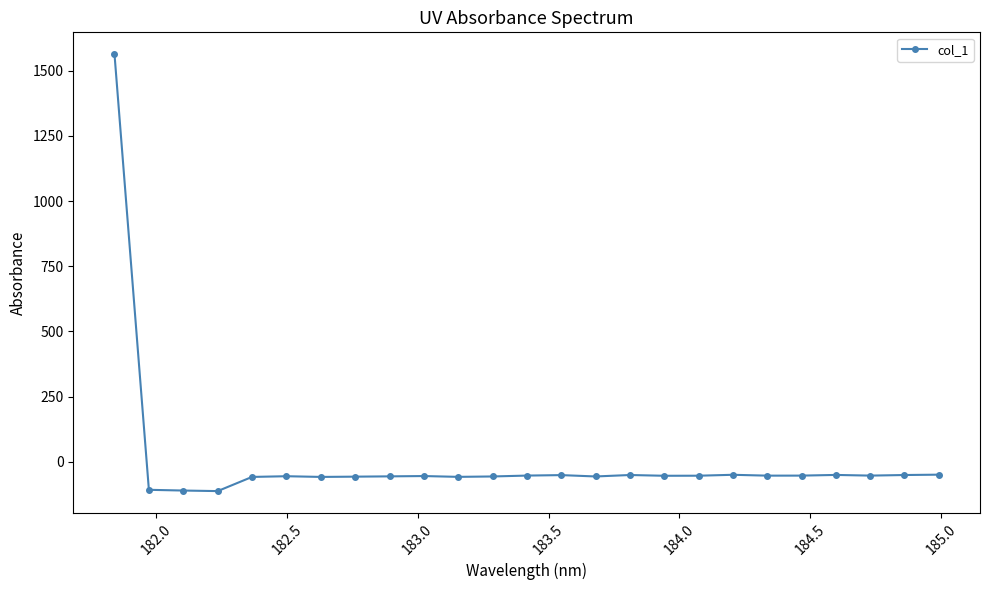

What is the average value?

4.3